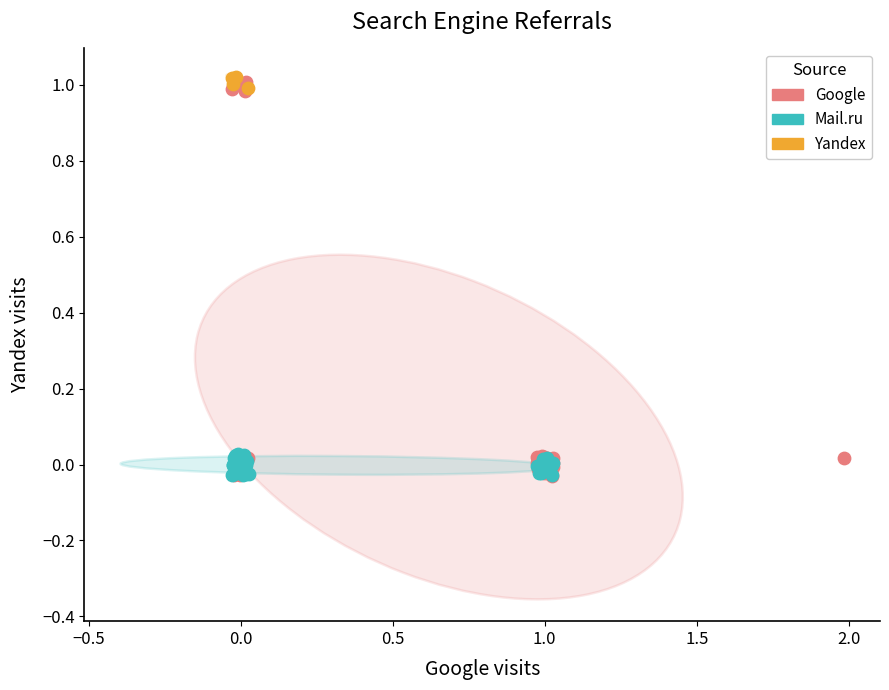

Which series has the largest Y range (max minus min)?

Google